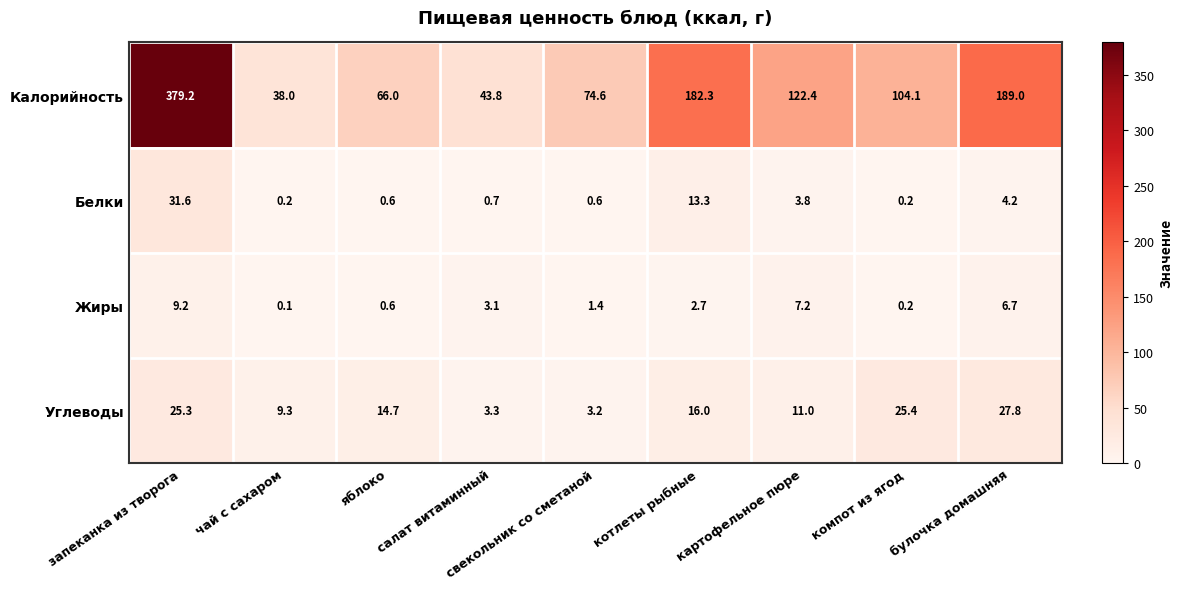

The value of Калорийность at яблоко is 66.0. True or false?

True